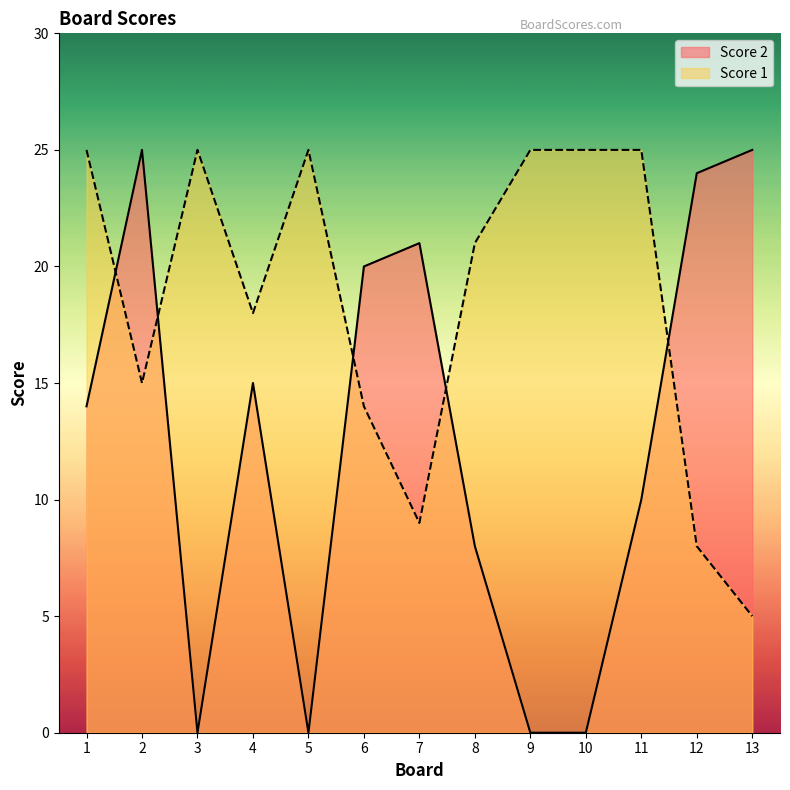

Read the Score 2 value at 11, to the nearest 5.

10